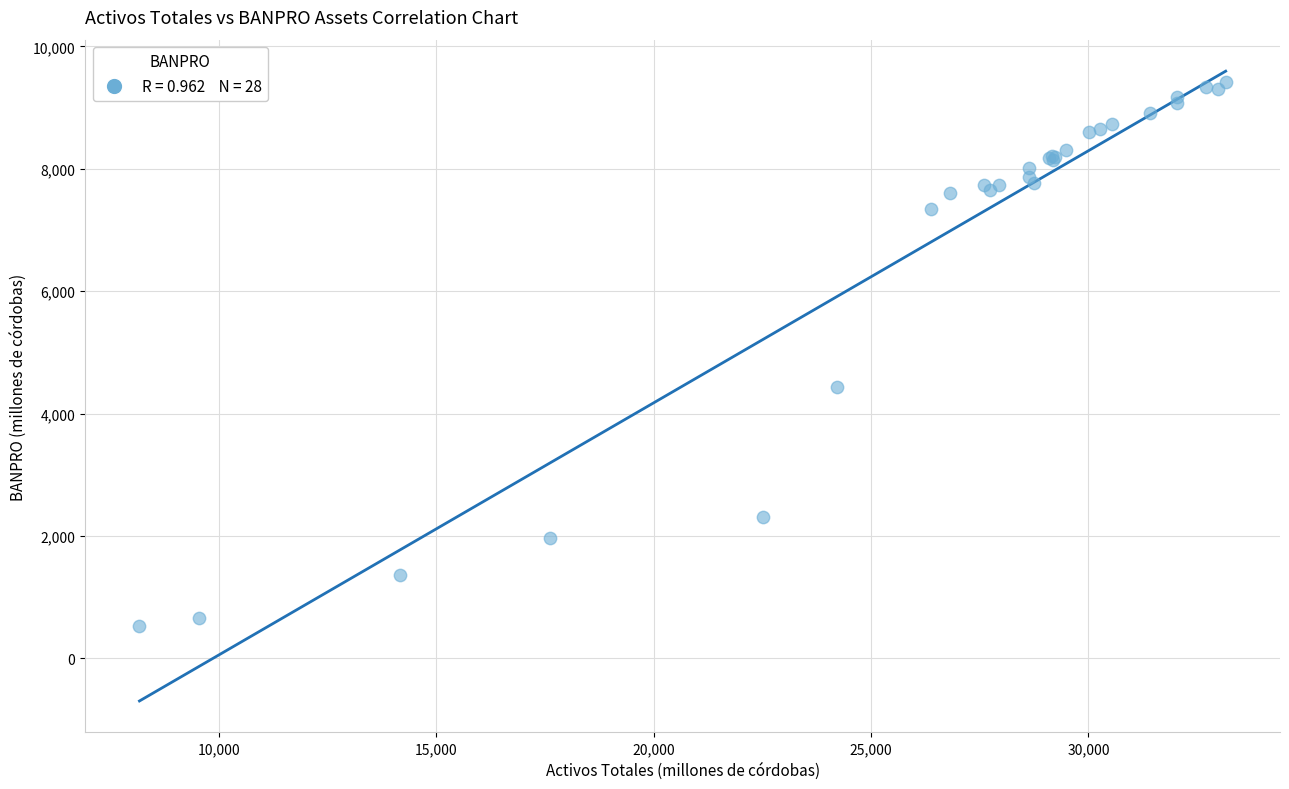

What Y value in the scatter plot is closest to 4977?

4429.1